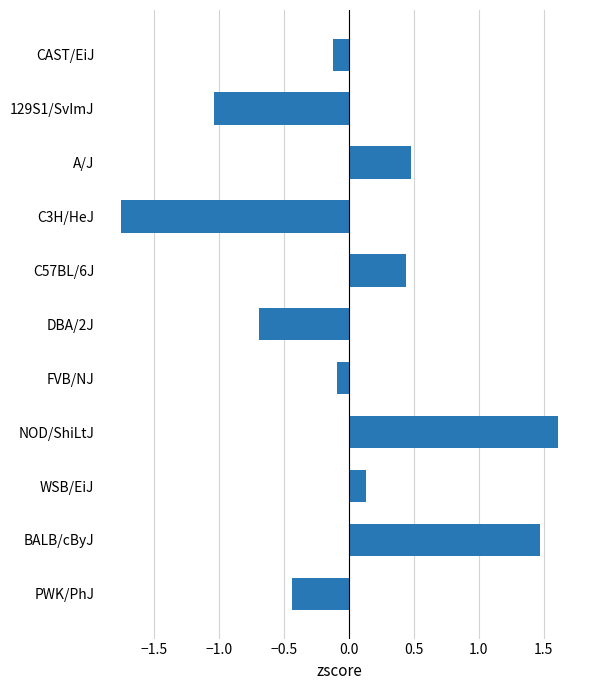

Which label corresponds to the largest value in the chart?

NOD/ShiLtJ